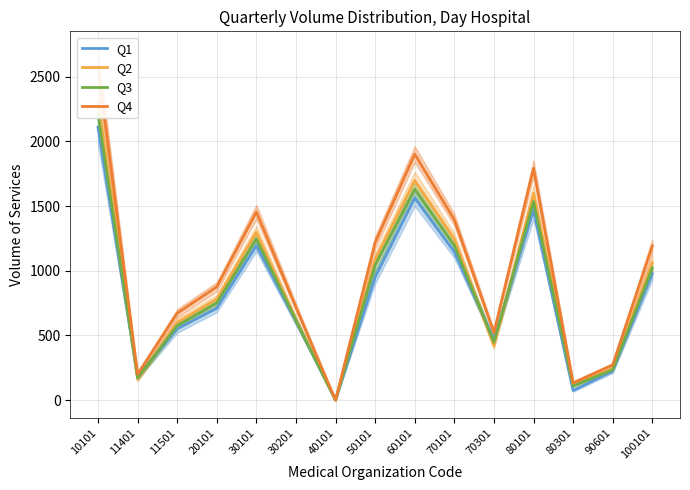

Is the value of Q1 at 100101 greater than the value of Q2 at 11401?

Yes